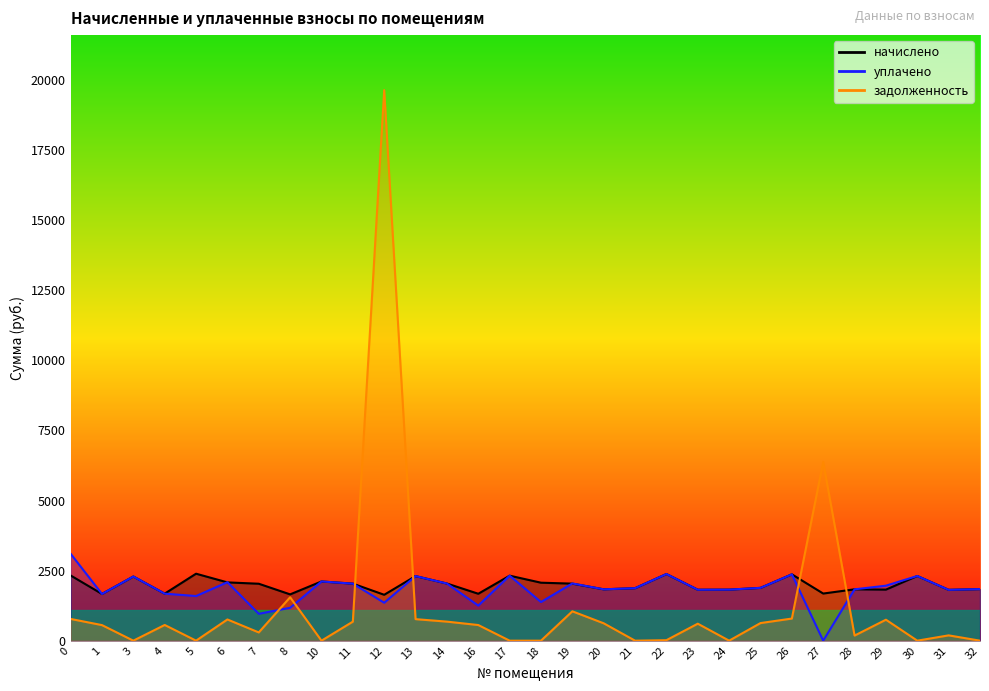

How many intersections are there between начислено and задолженность?

4